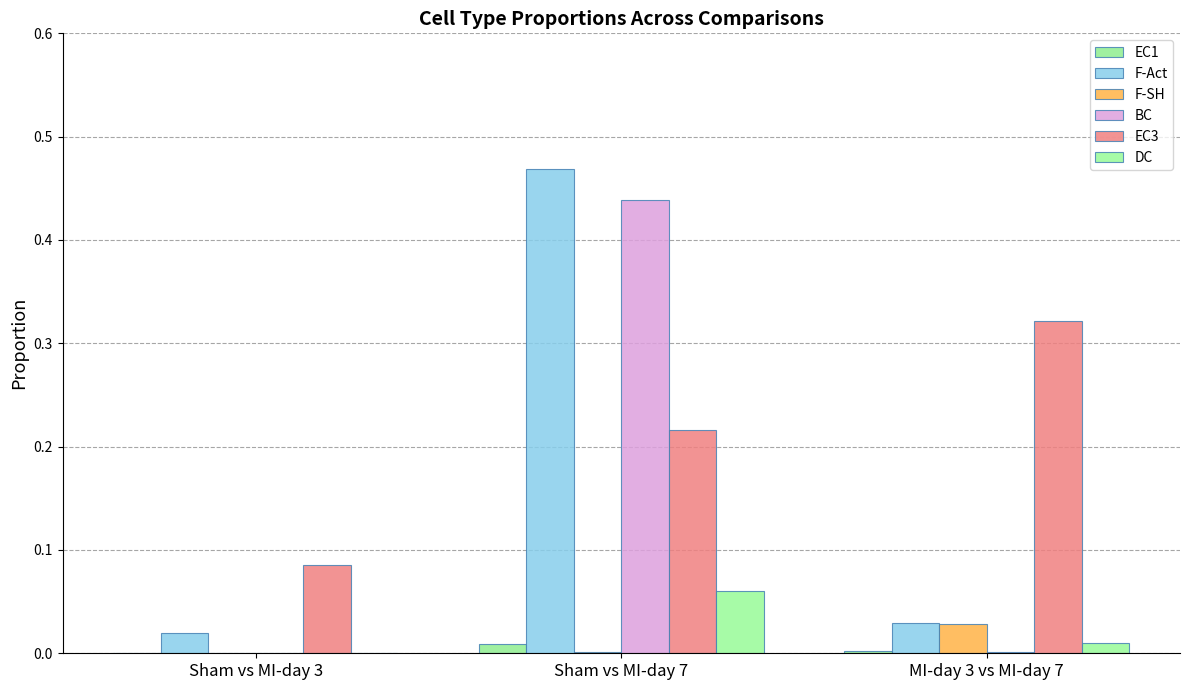

The value of EC3 at Sham vs MI-day 7 is 0.1. True or false?

False